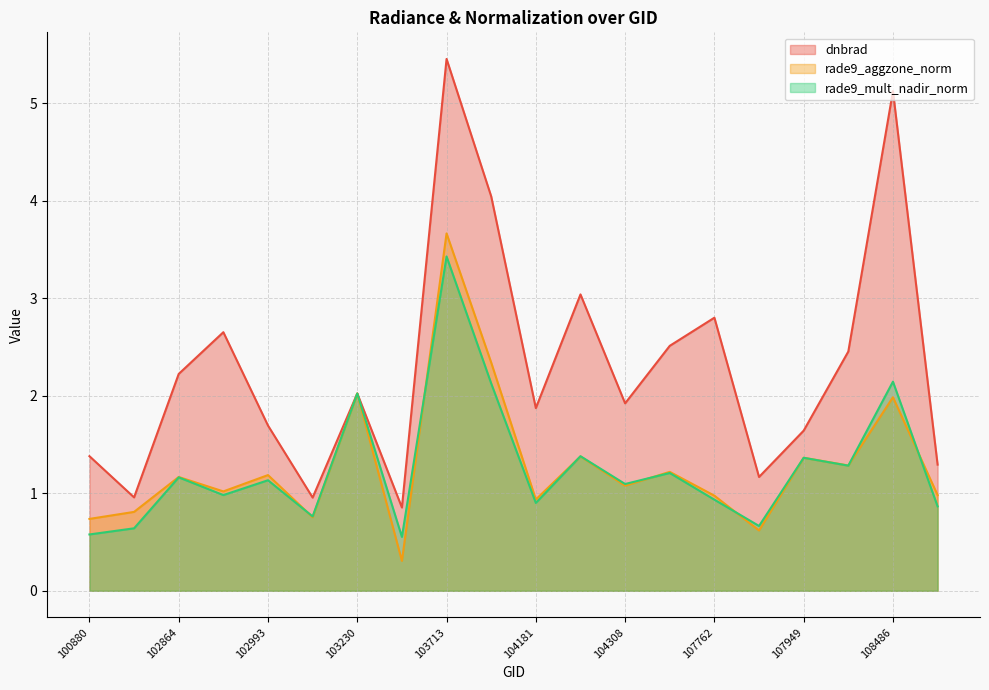

Rank the categories by rade9_mult_nadir_norm value from lowest to highest.

103349, 100880, 101006, 107774, 103112, 108662, 104181, 107762, 102984, 104308, 102993, 102864, 107590, 108474, 107949, 104190, 103230, 104065, 108486, 103713